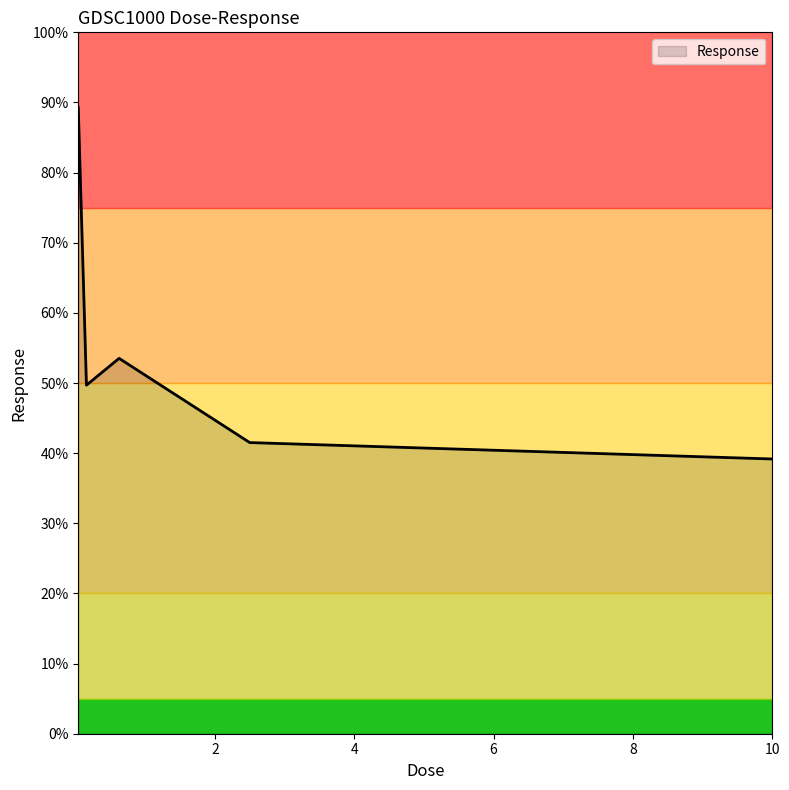

What is the sum of all values?

273.2